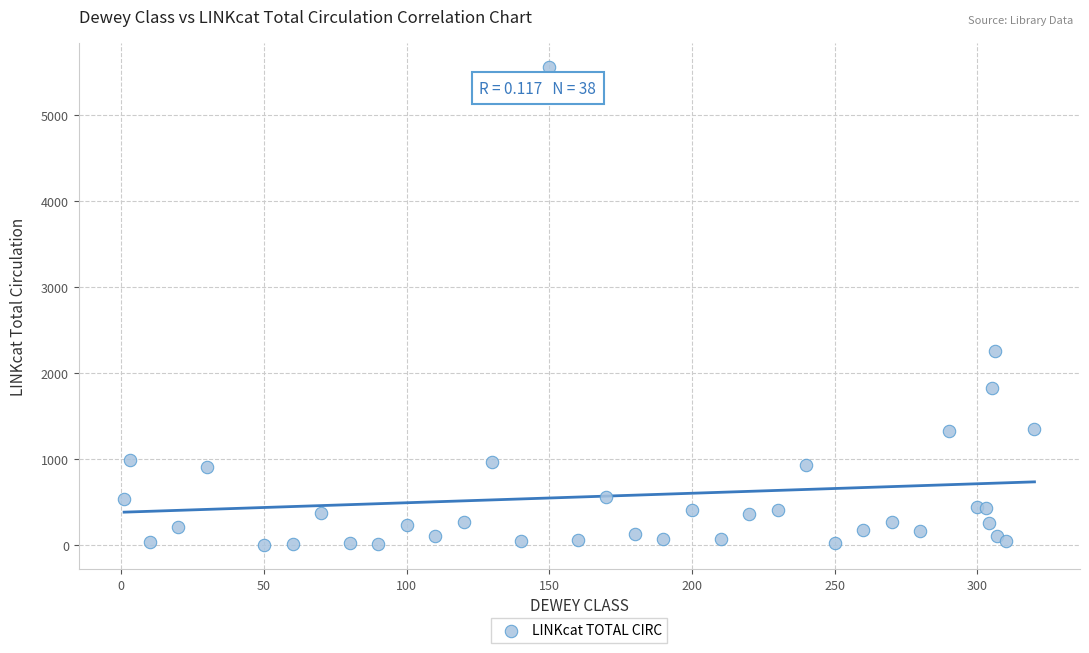

What Y value in the scatter plot is closest to 2783?

2256